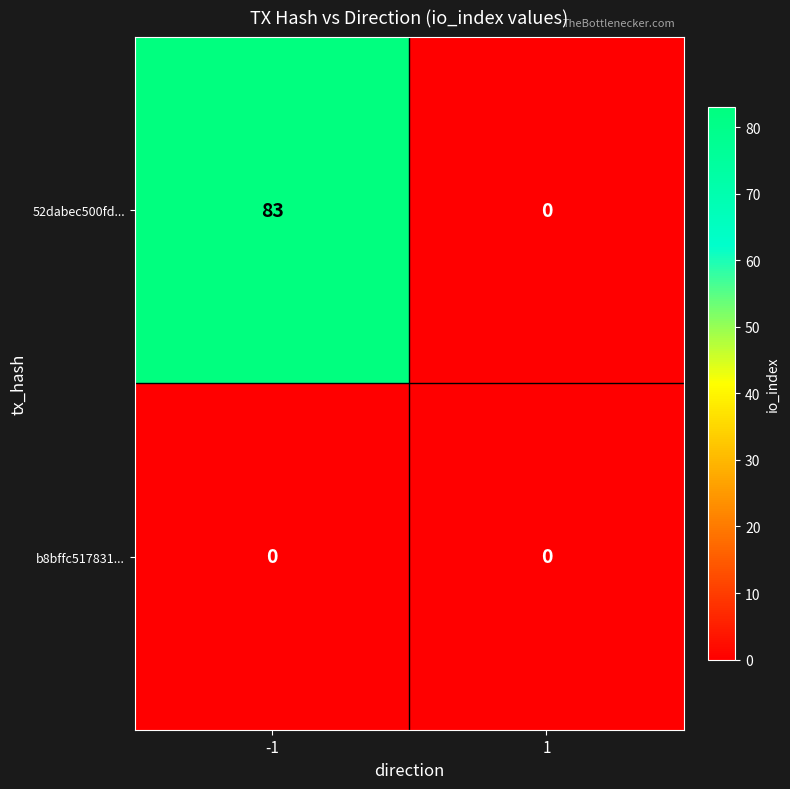

What is the average value of the 52dabec500fd... series?

42